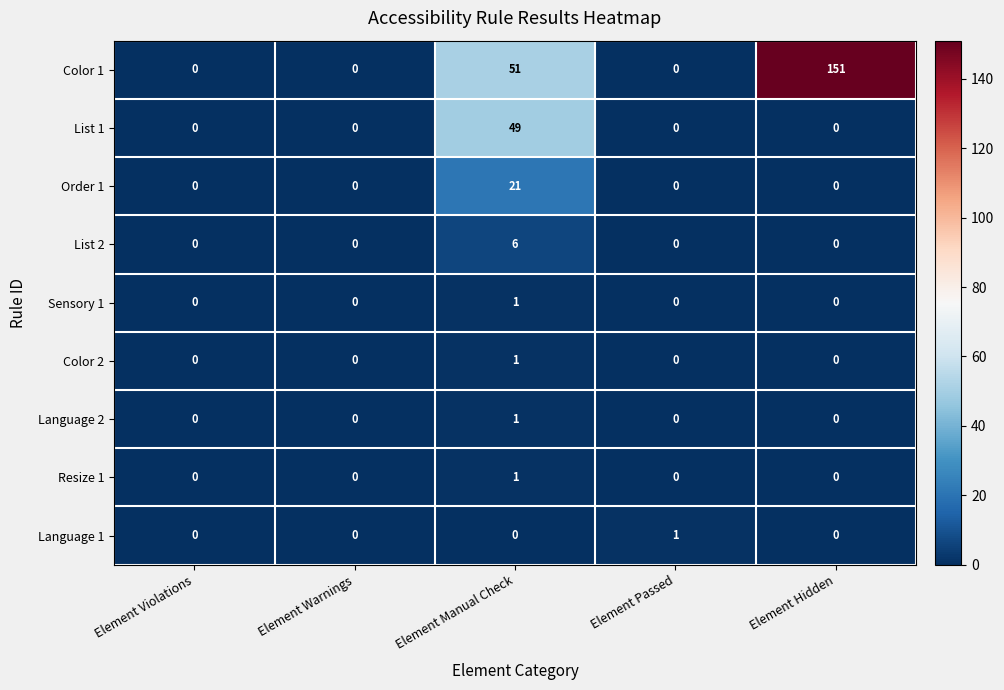

What is the average value of the Order 1 series?

4